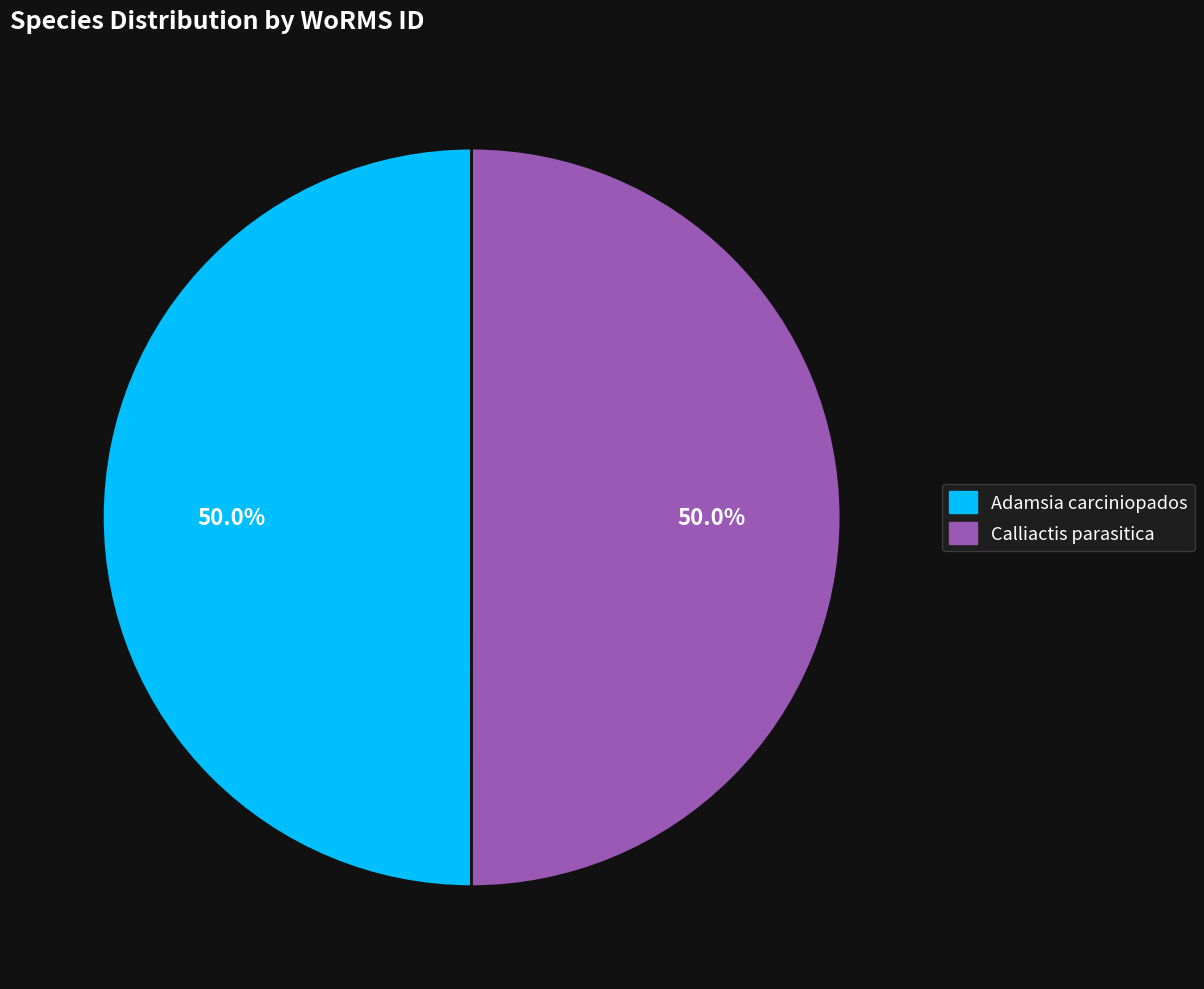

Approximately how many times larger is the value at Adamsia carciniopados compared to Calliactis parasitica?

1.0